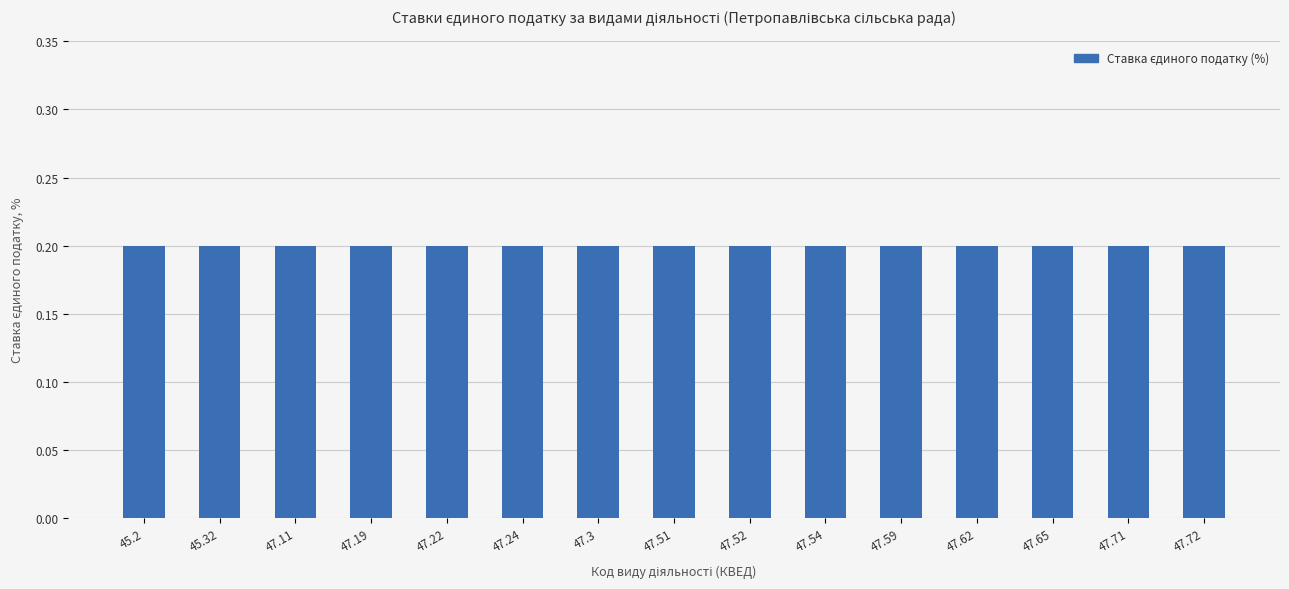

The chart shows a value of 76.4 at 47.3. True or false?

False